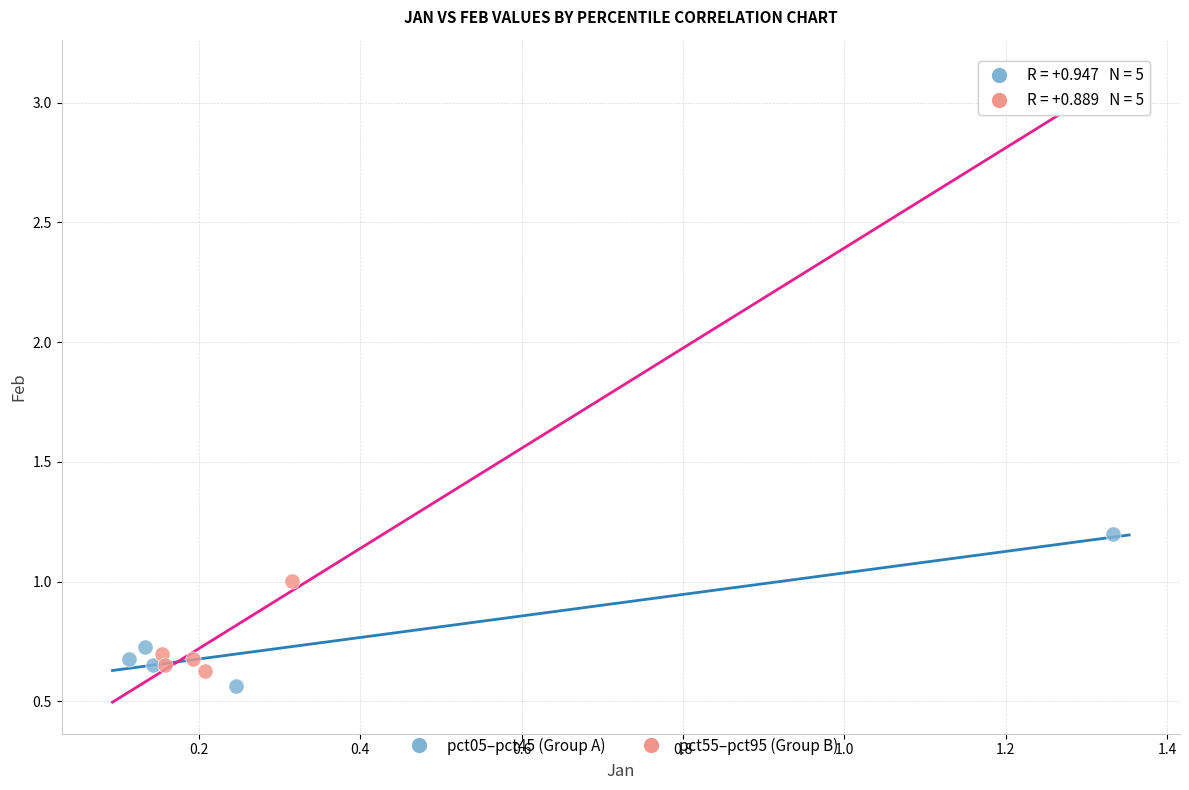

Which series has the largest Y range (max minus min)?

pct05–pct45 (Group A)